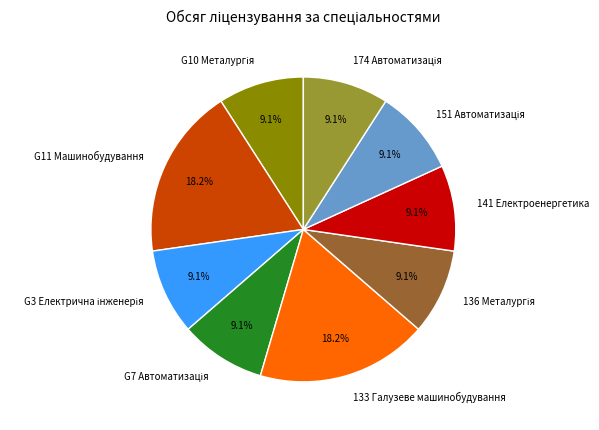

What percentage do G11 Машинобудування and 141 Електроенергетика together represent?

27.3%